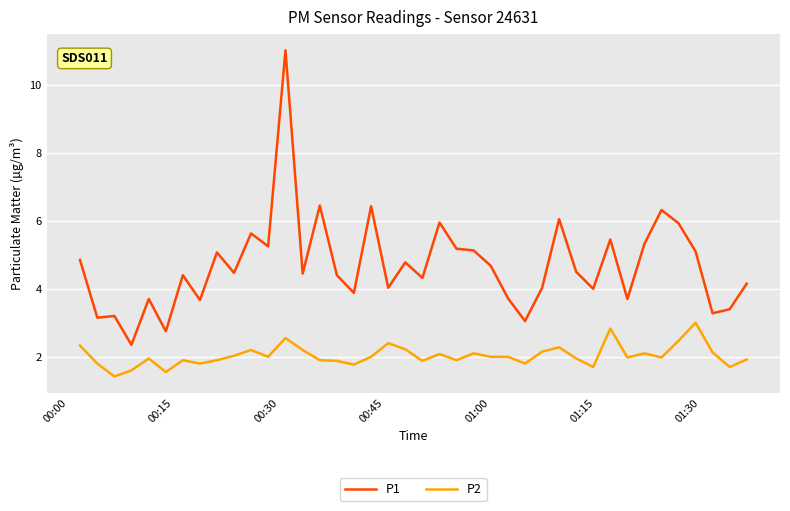

Which series has the largest total across all categories?

P1